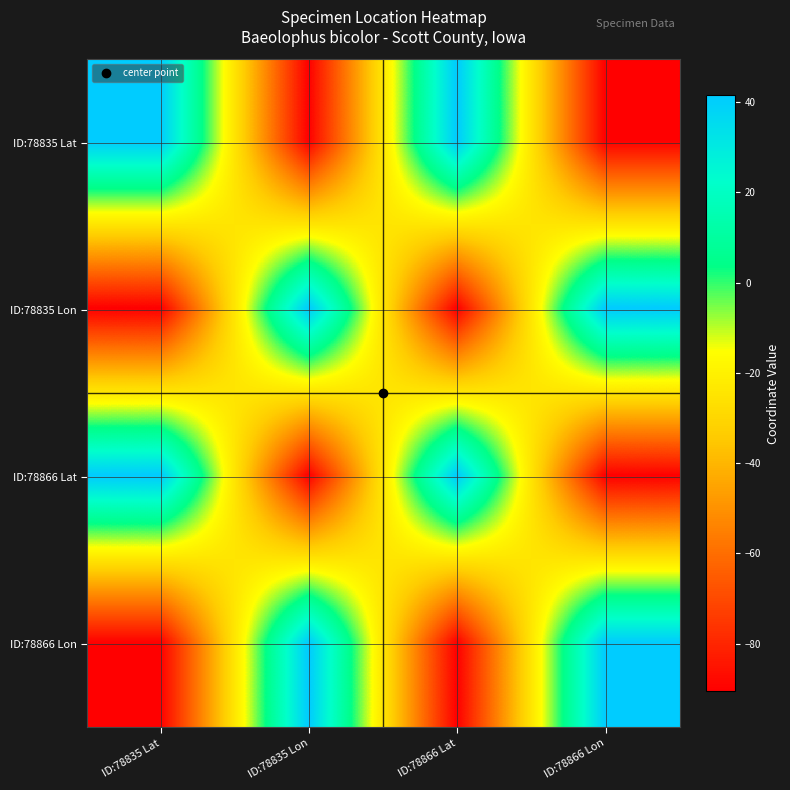

Which has a higher value, ID:78835 Lat or ID:78866 Lon?

ID:78835 Lat